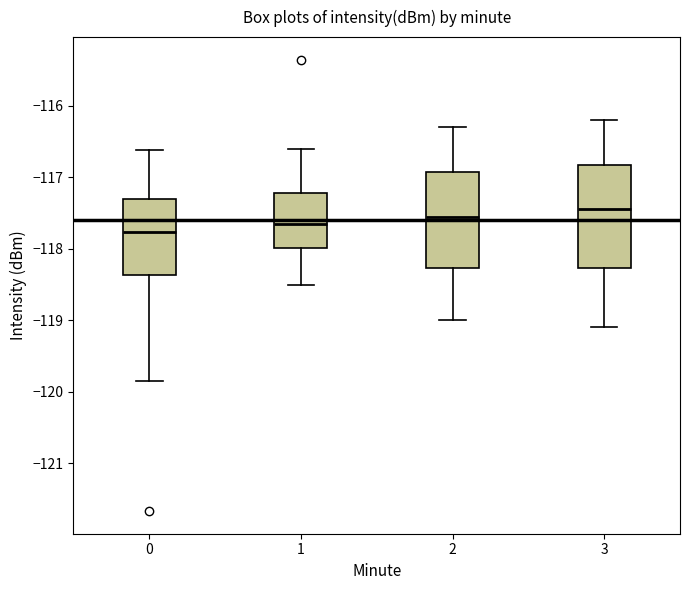

Where does the upper whisker of the box at x = 0 end on the y-axis? The values are not printed on the chart, so give them approximately, as read against the axis.

-116.6